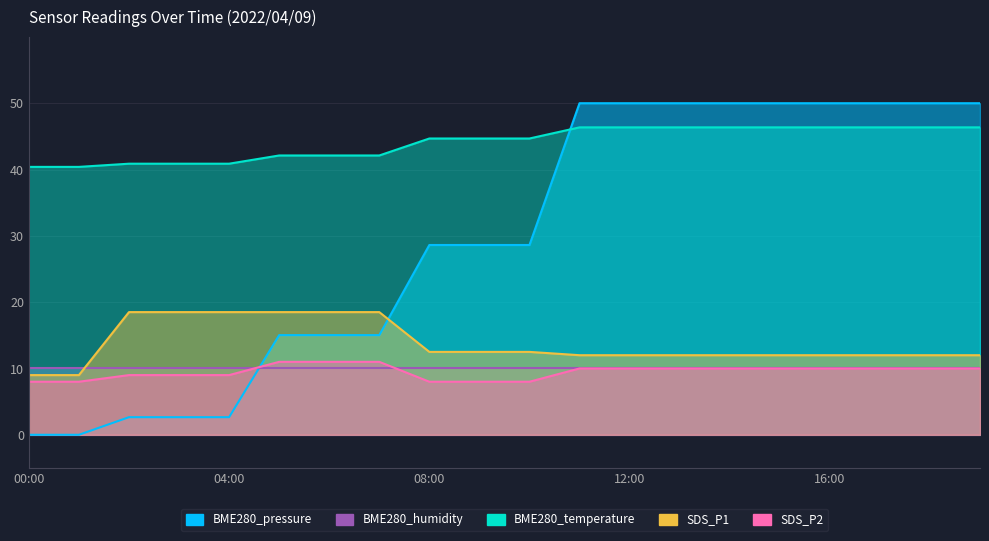

Which has a higher value, 07:00 or 04:00?

07:00